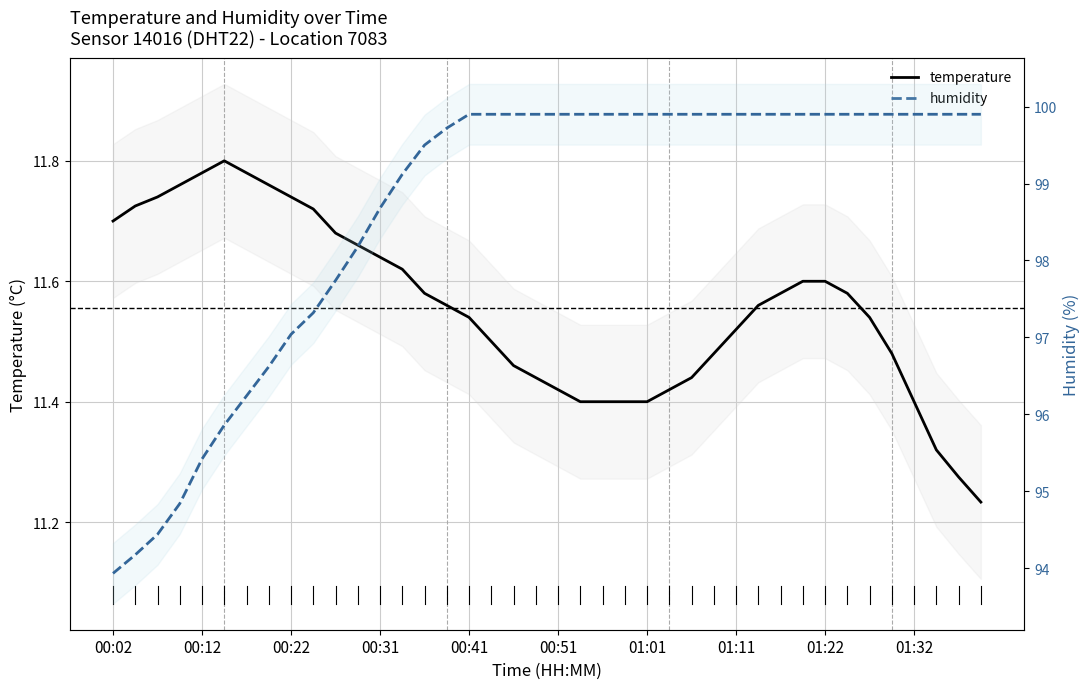

Where does the humidity series first go above 99?

13